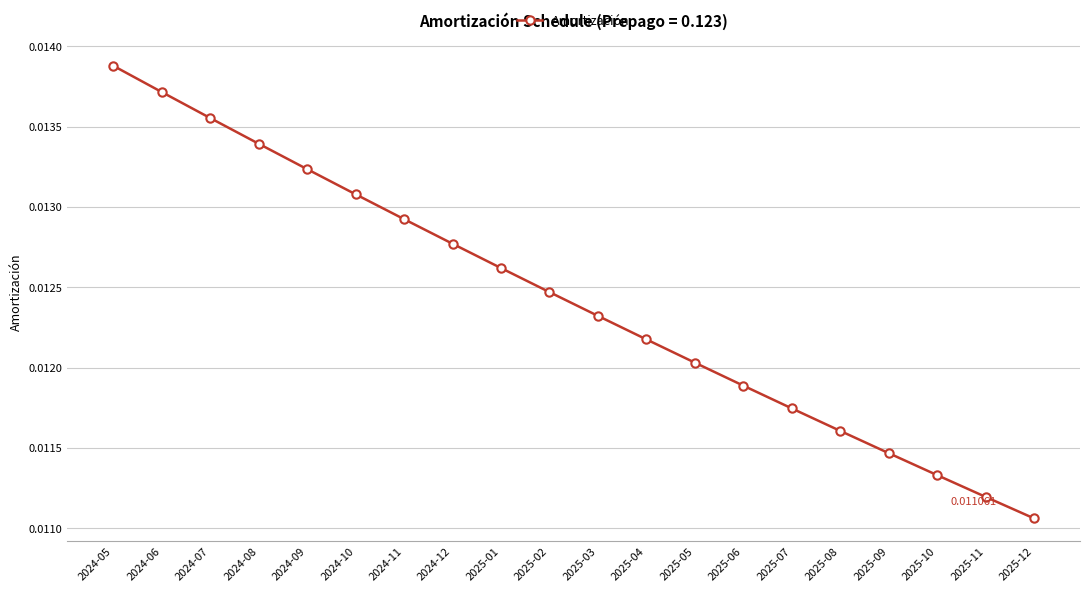

How many series are shown in this chart?

1